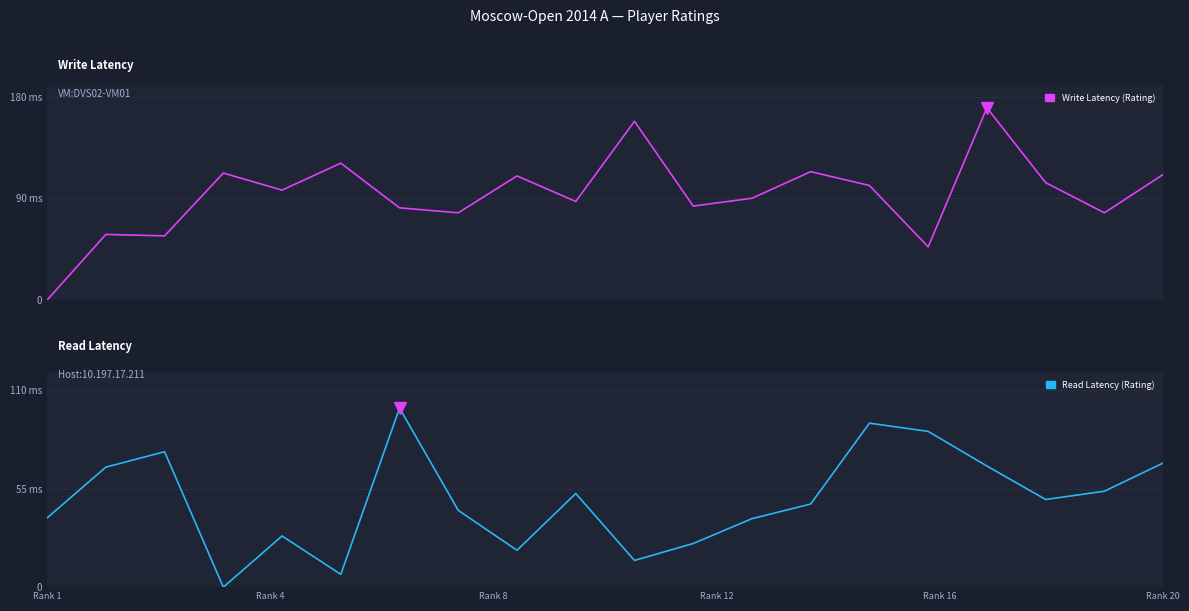

How many data points does each series have?

20